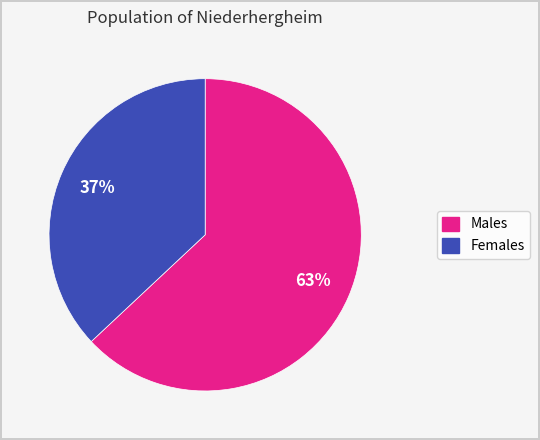

To the nearest percent, what is the difference between the largest and smallest slice percentages?

26%